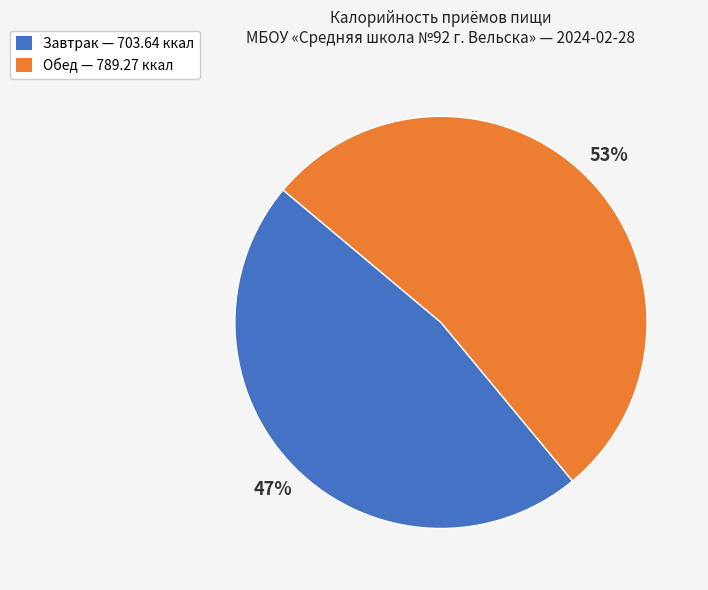

Between Завтрак — 703.64 ккал and Обед — 789.27 ккал, which is larger?

Обед — 789.27 ккал